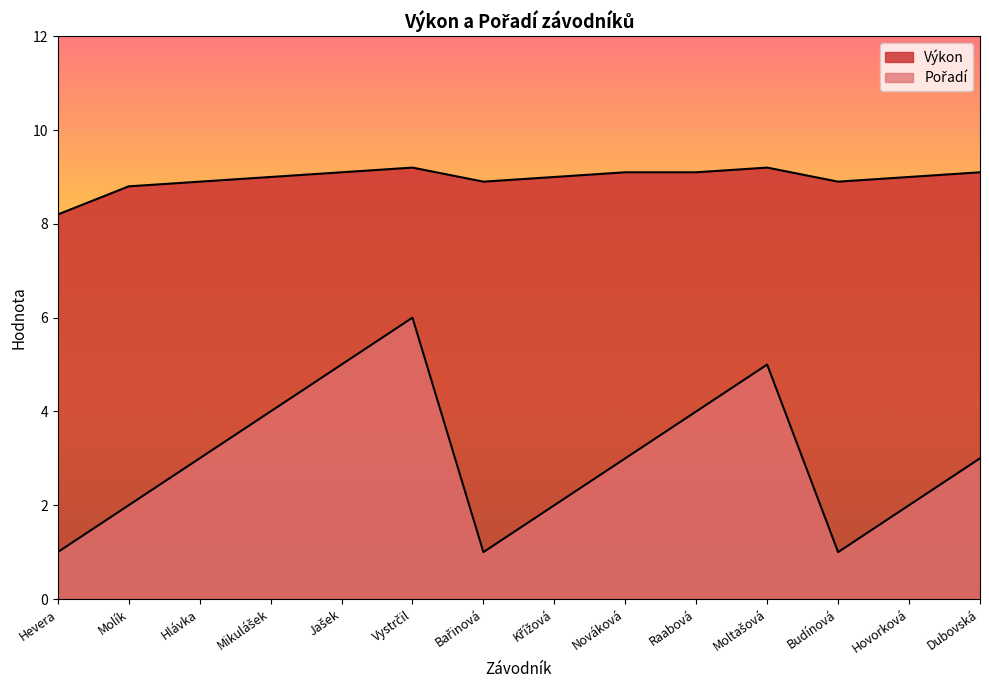

Where is the first local maximum for Pořadí?

Vystrčil